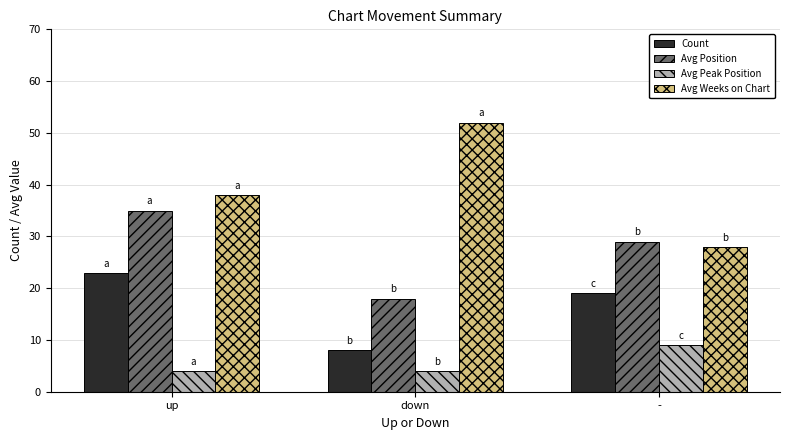

Which series has the widest spread of values?

Avg Weeks on Chart